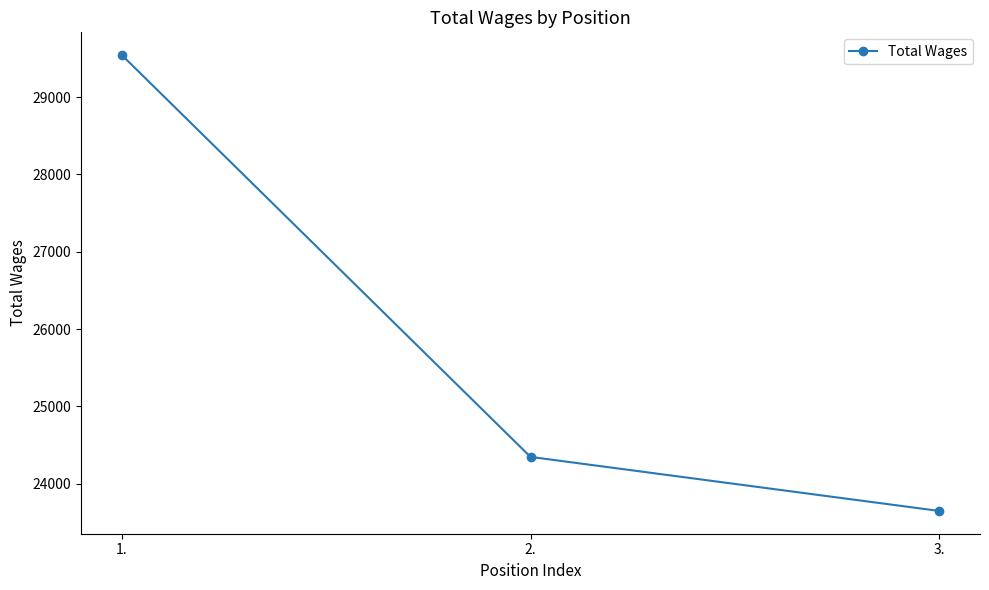

Reading right to left, list all the values displayed in this chart.

3.=23647	2.=24346	1.=29544